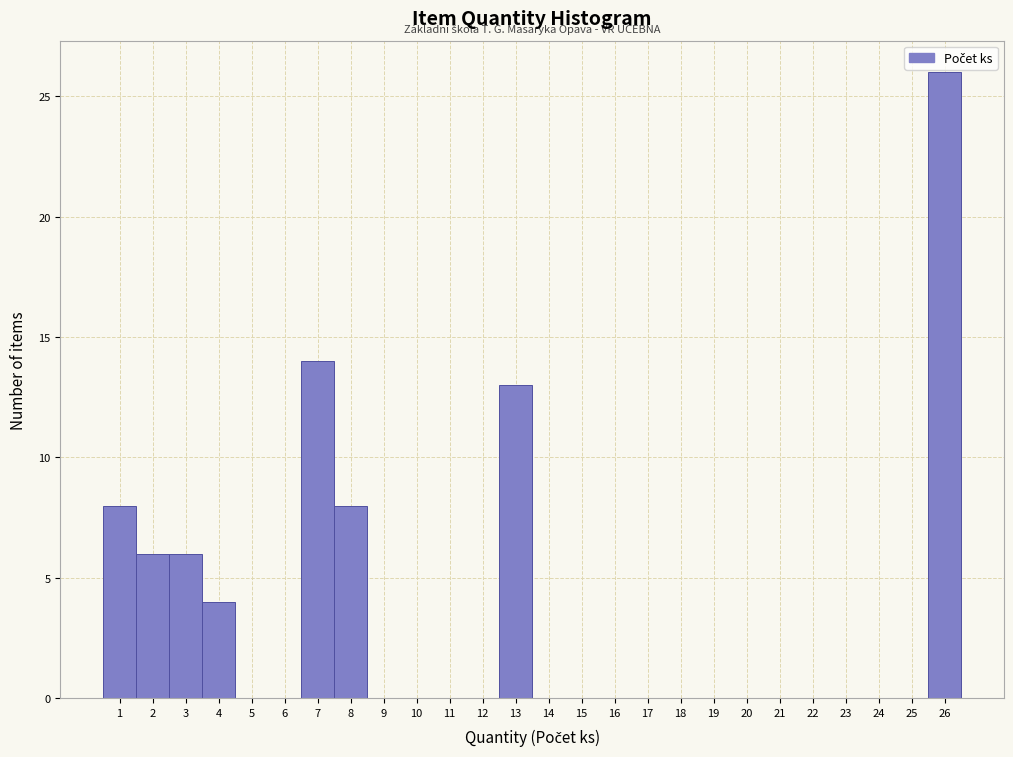

Reading left to right, list every bar in this chart as the range it spans on the x-axis followed by its height. The values are not printed on the chart, so give them approximately, as read against the axis.

0.5 to 1.5: 8
1.5 to 2.5: 6
2.5 to 3.5: 6
3.5 to 4.5: 4
4.5 to 5.5: 0
5.5 to 6.5: 0
6.5 to 7.5: 14
7.5 to 8.5: 8
8.5 to 9.5: 0
9.5 to 10.5: 0
10.5 to 11.5: 0
11.5 to 12.5: 0
12.5 to 13.5: 13
13.5 to 14.5: 0
14.5 to 15.5: 0
15.5 to 16.5: 0
16.5 to 17.5: 0
17.5 to 18.5: 0
18.5 to 19.5: 0
19.5 to 20.5: 0
20.5 to 21.5: 0
21.5 to 22.5: 0
22.5 to 23.5: 0
23.5 to 24.5: 0
24.5 to 25.5: 0
25.5 to 26.5: 26